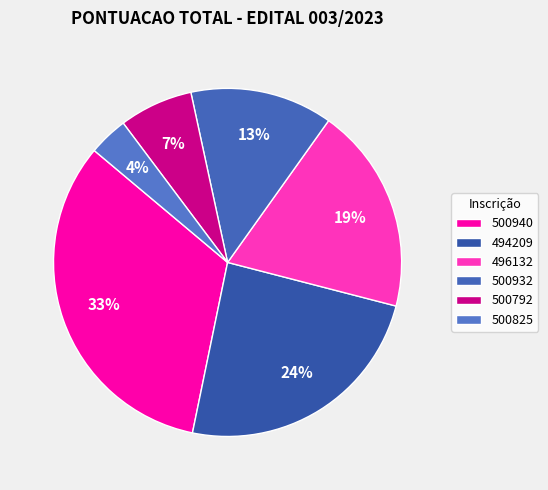

To the nearest percent, what portion does 494209 represent?

24%